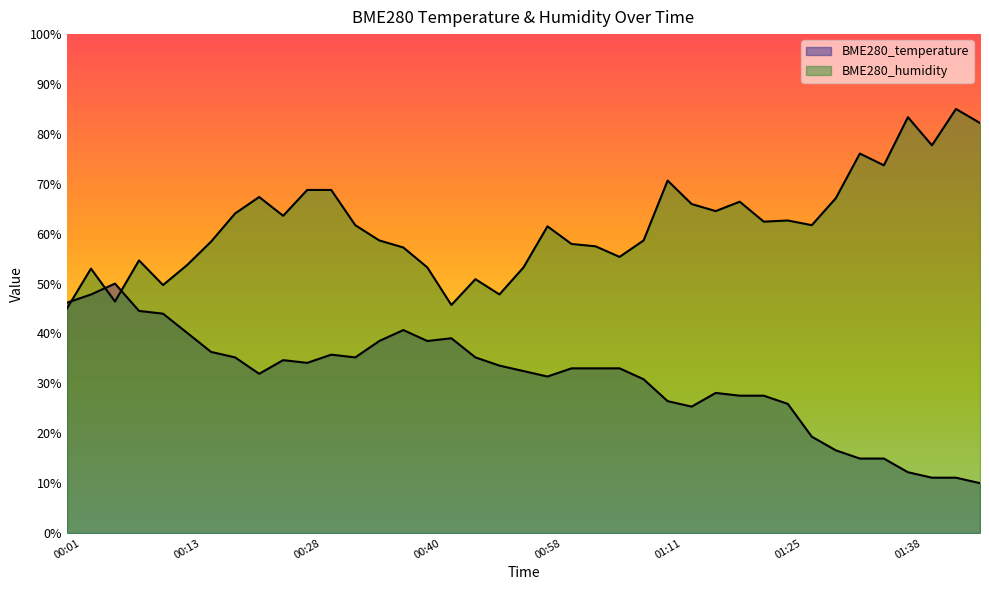

True or false: BME280_humidity and BME280_temperature cross at least once.

True